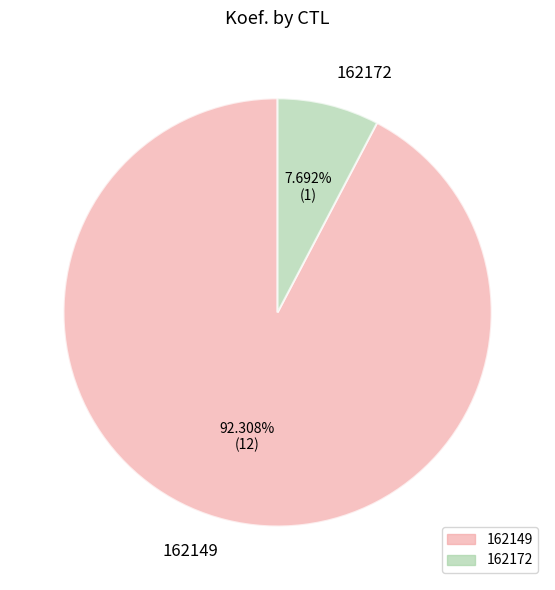

What is the largest slice in the pie chart?

162149